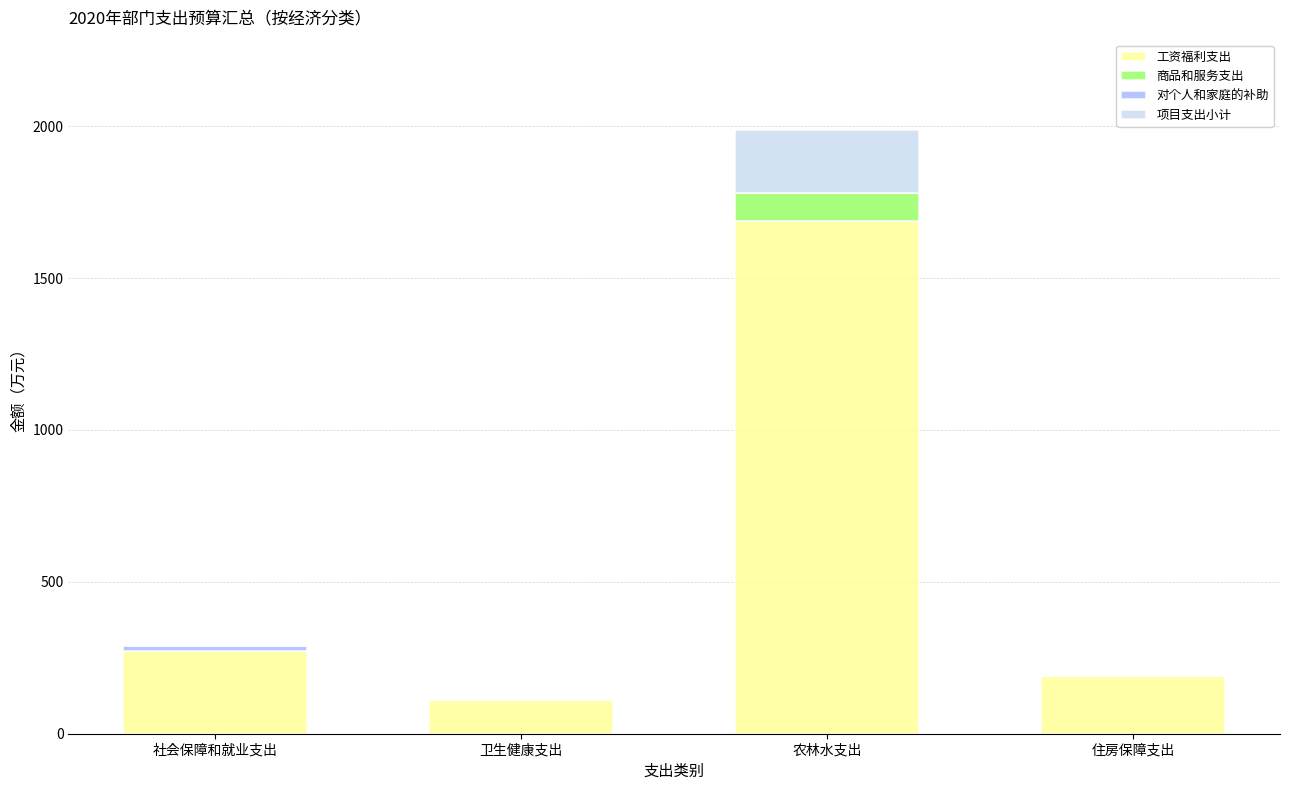

At which category is the sum across all series the highest?

农林水支出